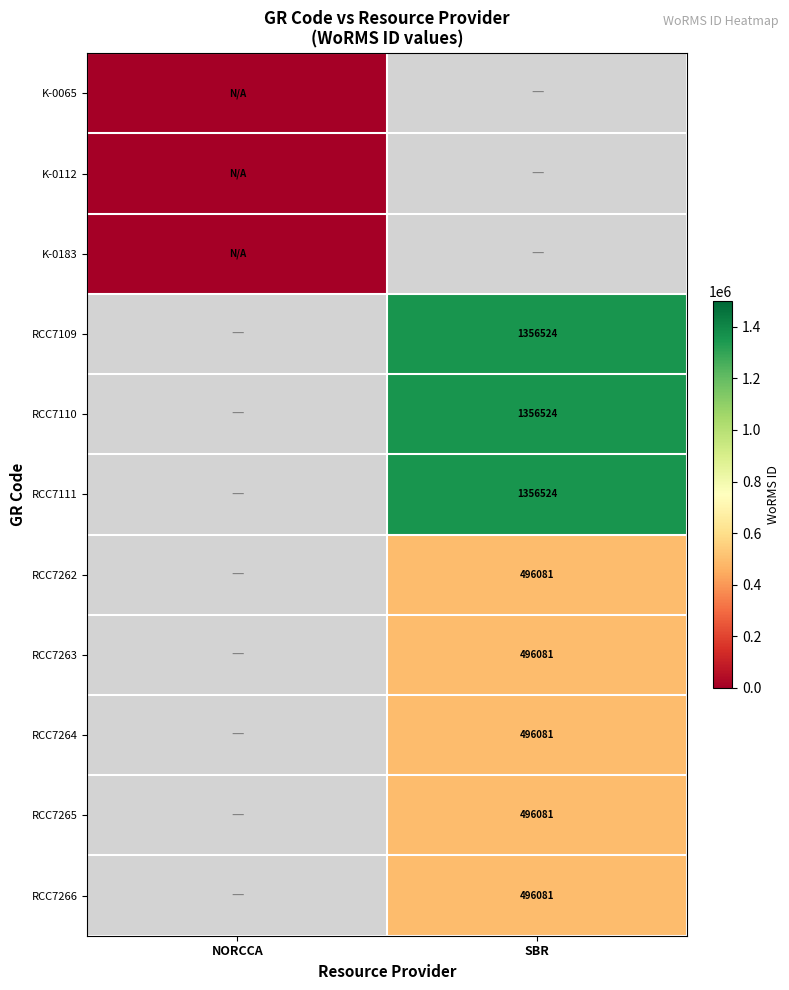

Is it true that RCC7111 equals 1854147 at SBR?

False